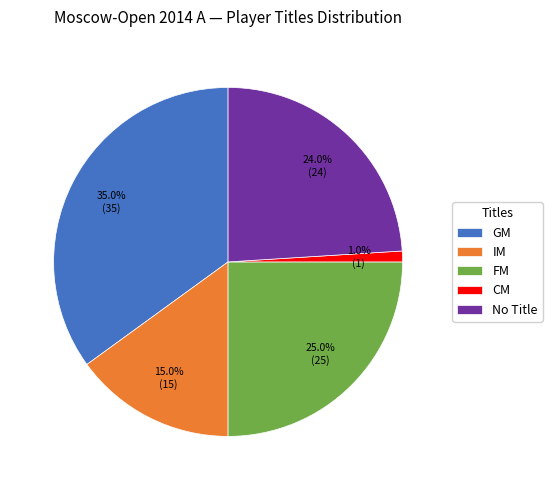

Approximately how many times larger is the value at GM compared to CM?

35.0